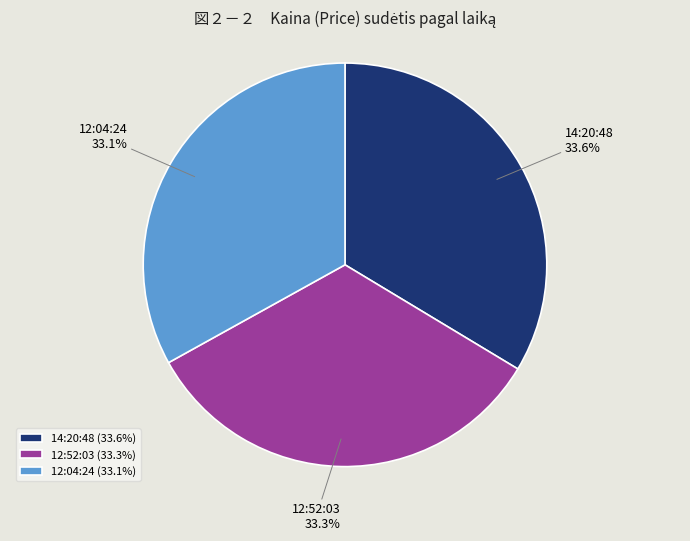

Which has a higher value, 14:20:48 or 12:04:24?

14:20:48